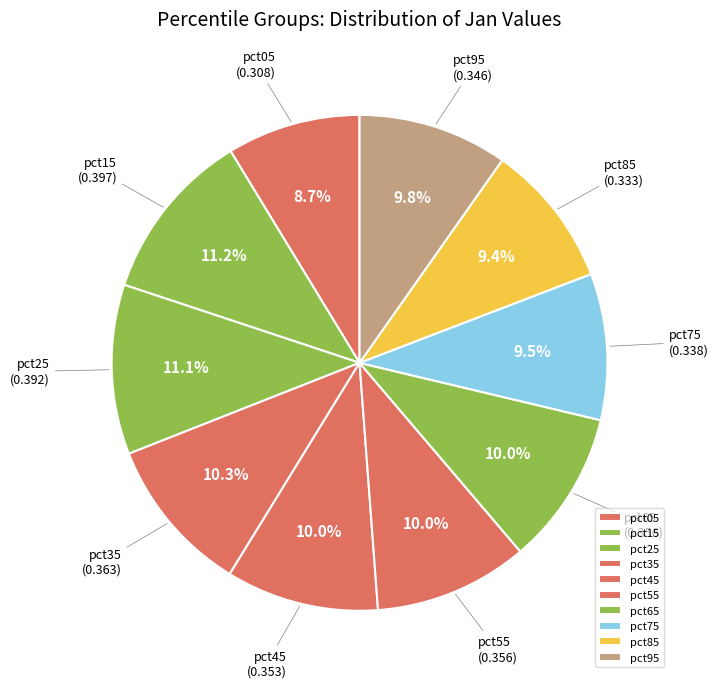

What portion of the pie excludes pct25?

88.9%